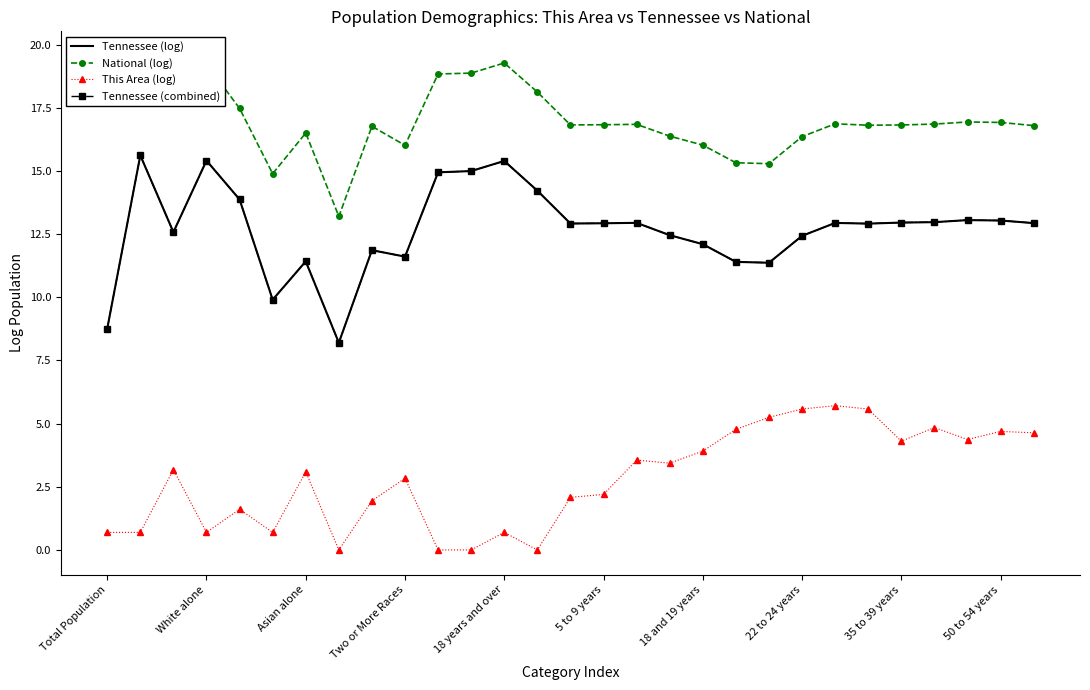

True or false: National (log) has a value of 5.3 at 10.

False